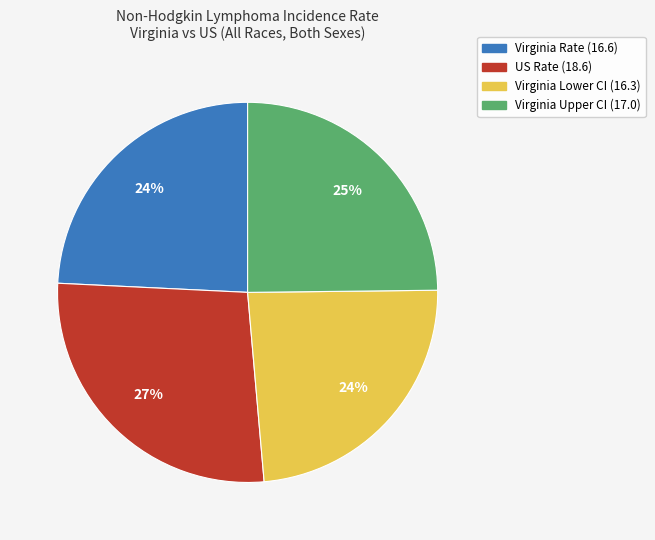

Is there a majority slice in this chart?

No